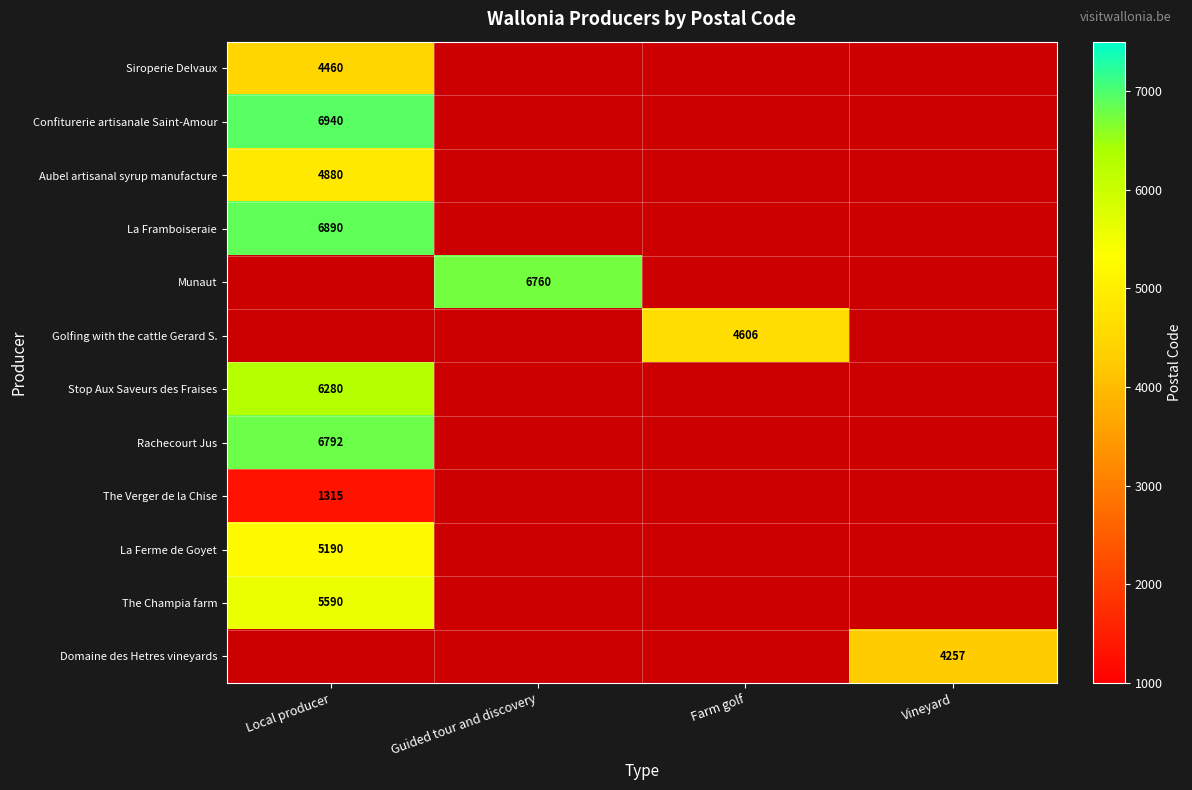

Is the value of La Framboiseraie at Local producer greater than the value of La Ferme de Goyet at Local producer?

Yes